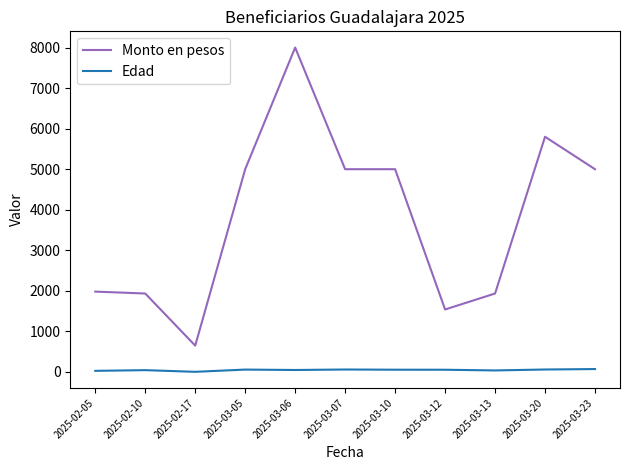

What is the difference between the Edad values at 2025-02-10 and 2025-03-07?

16.0